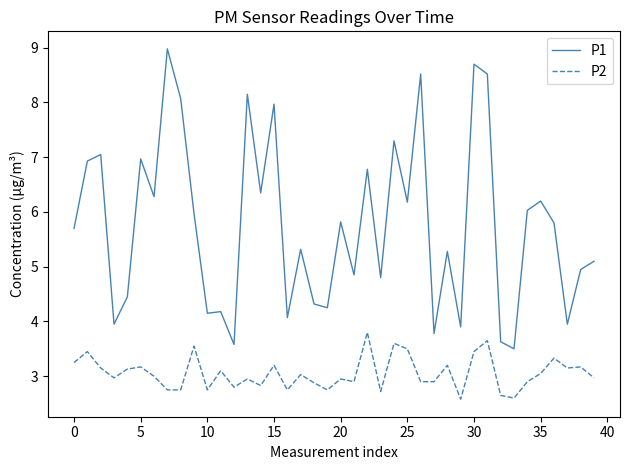

What is the minimum value shown in the chart?

2.6